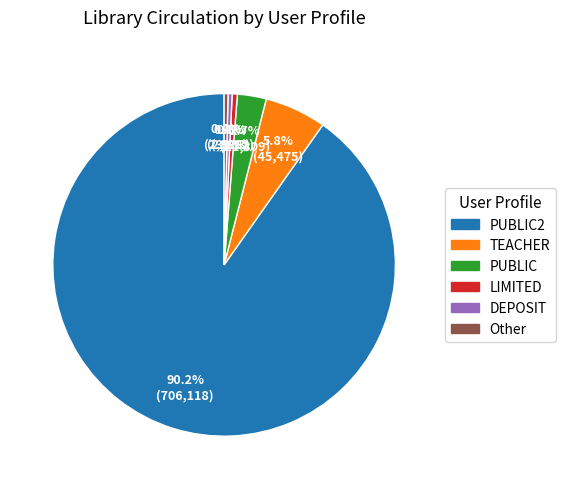

Is there any slice that represents more than half of the pie?

Yes